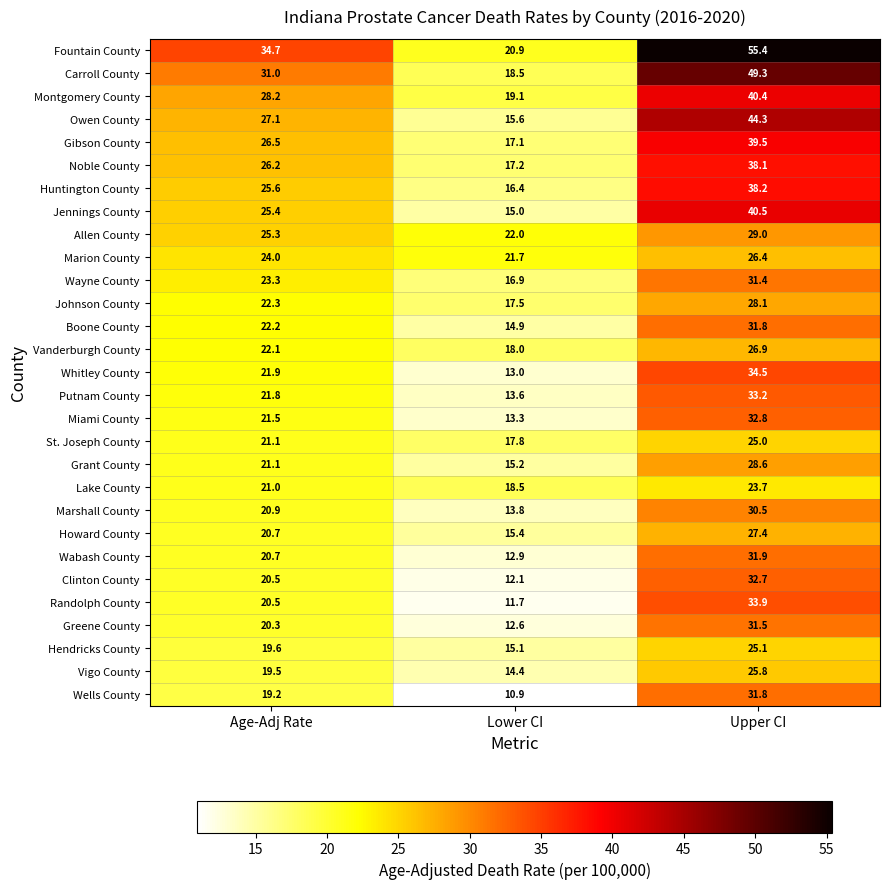

How many data points does each series have?

3